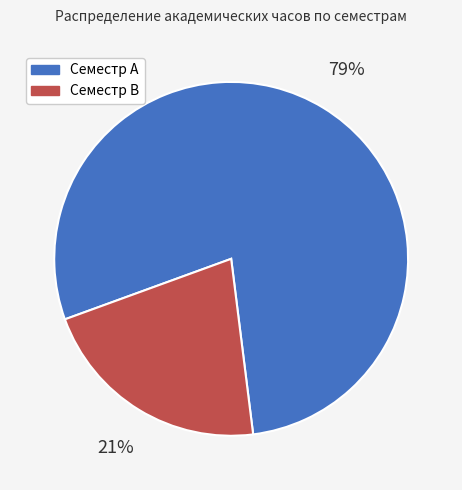

Is there any slice that represents more than half of the pie?

Yes